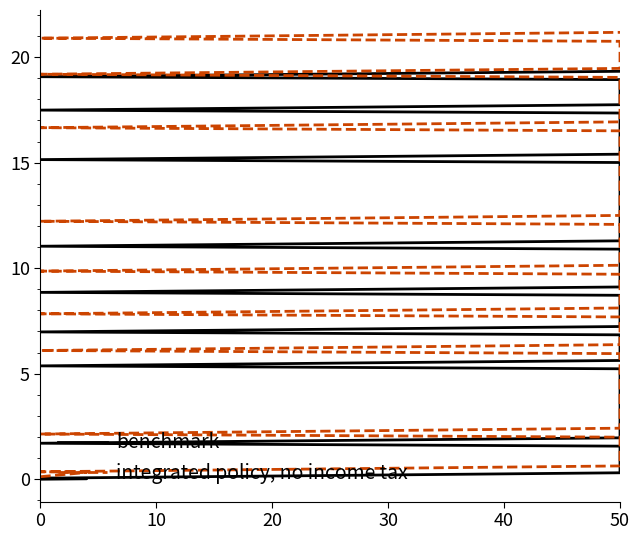

At which label does integrated policy, no income tax first exceed 9?

50